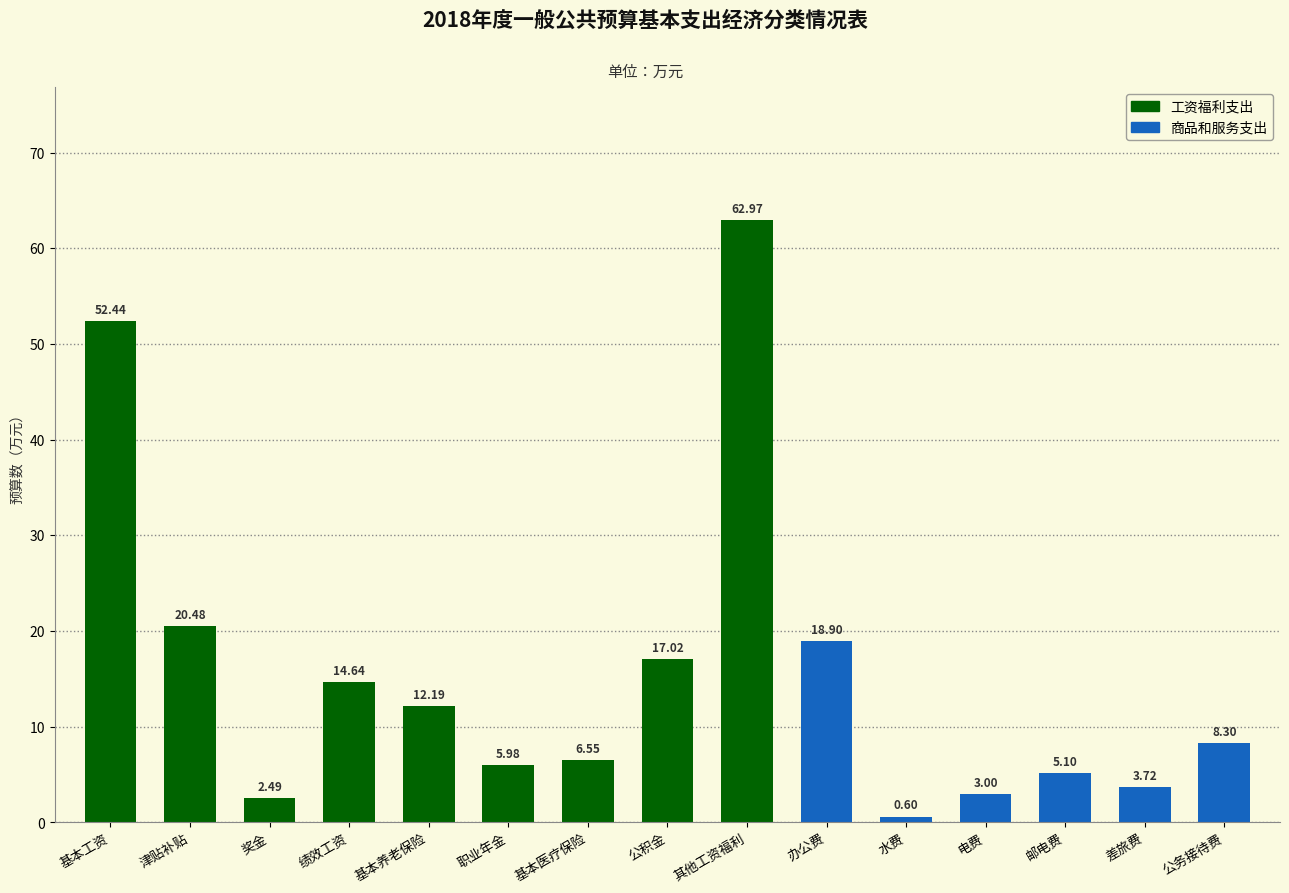

Rank the categories by value from highest to lowest.

其他工资福利, 基本工资, 津贴补贴, 办公费, 公积金, 绩效工资, 基本养老保险, 公务接待费, 基本医疗保险, 职业年金, 邮电费, 差旅费, 电费, 奖金, 水费